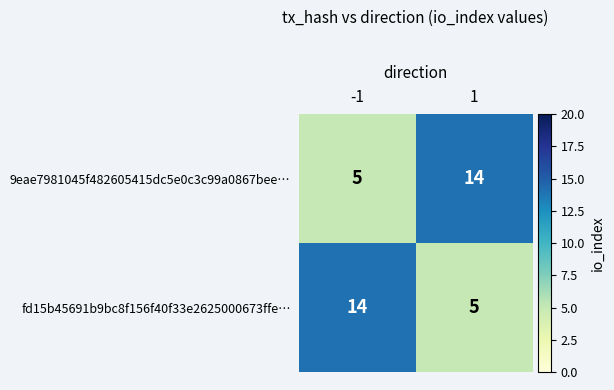

What is the total value across all series at -1?

19